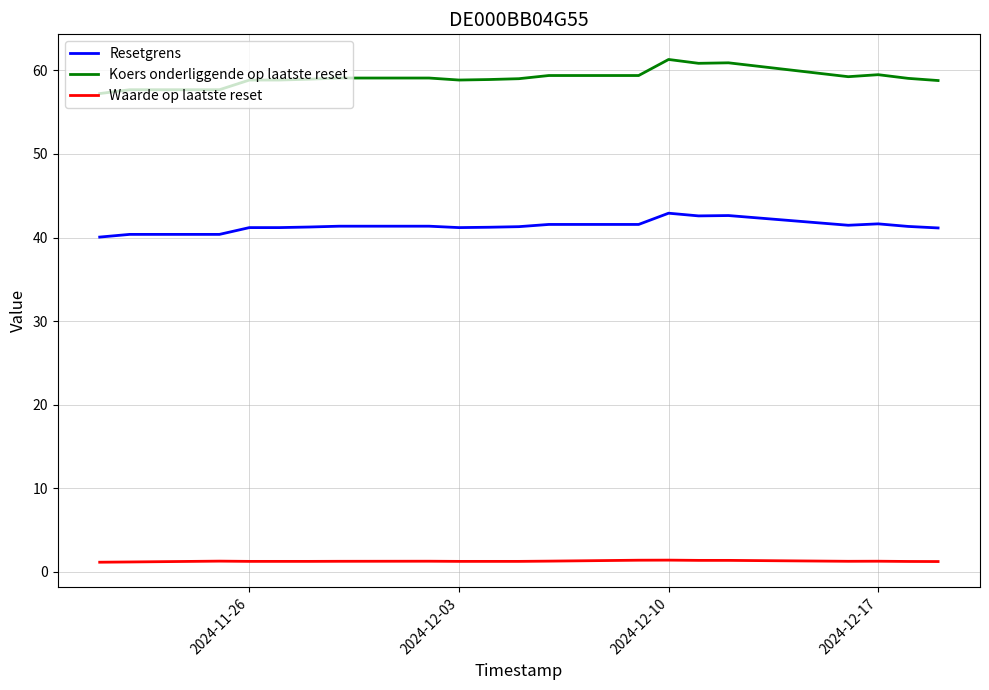

How many series are shown in this chart?

3